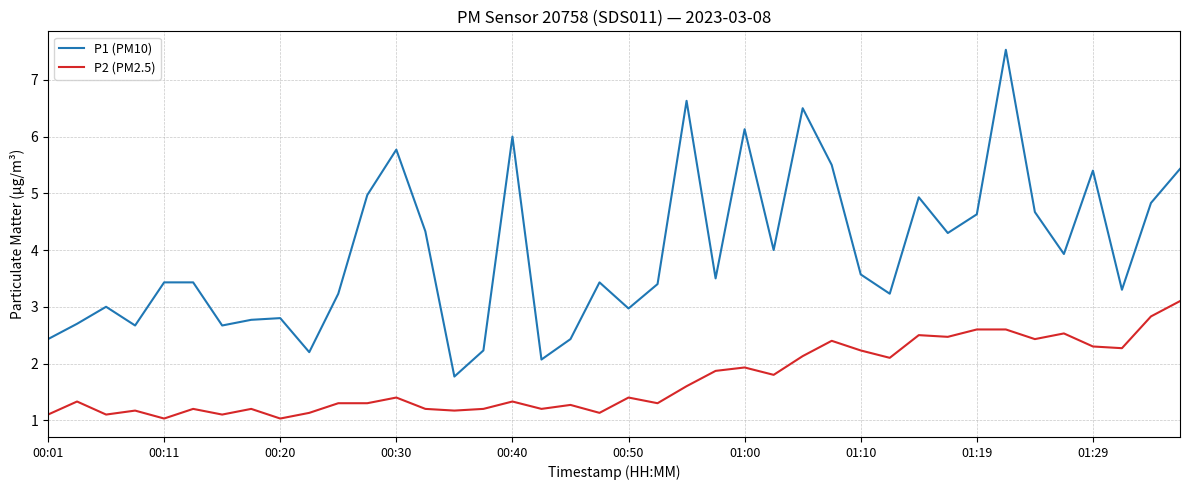

Which series has the widest spread of values?

P1 (PM10)